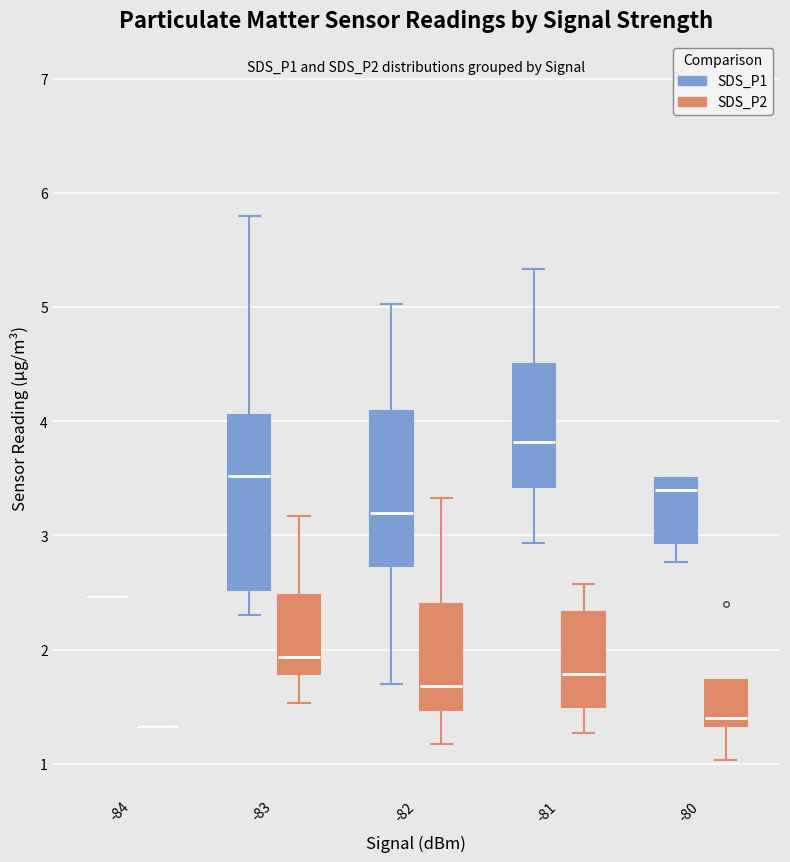

Which box is the tallest, from its lower edge to its upper edge?

-83 (SDS_P1)